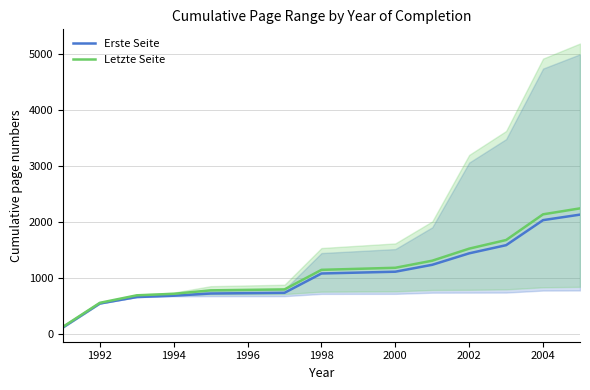

Rank the series by their average value, from lowest to highest.

Erste Seite, Letzte Seite